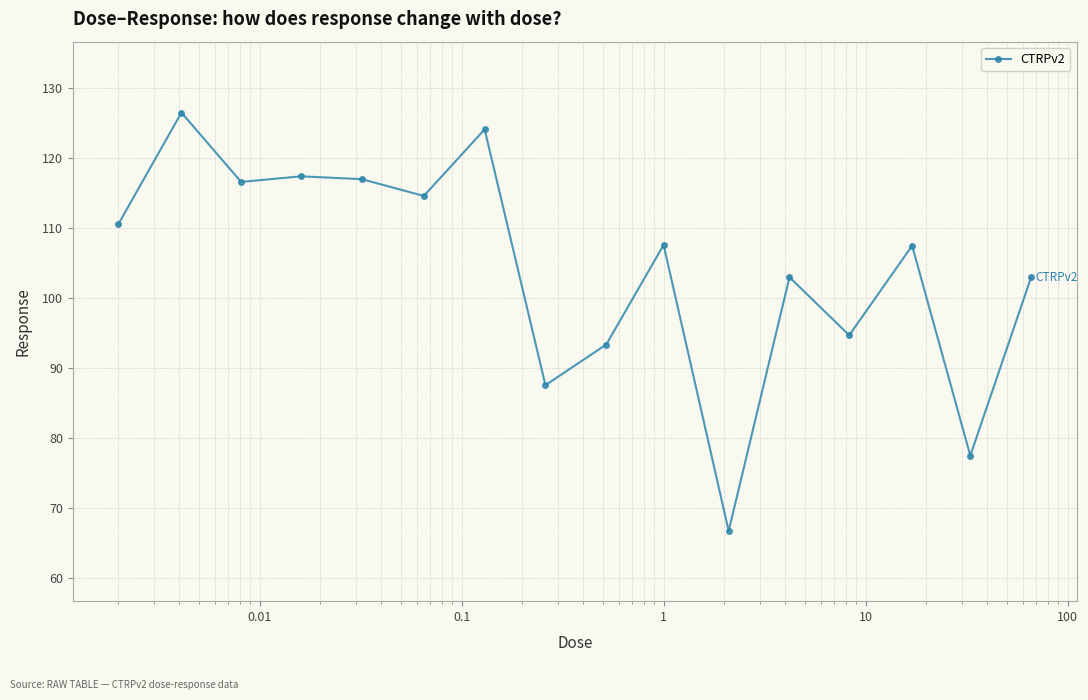

What is the minimum value shown in the chart?

66.8